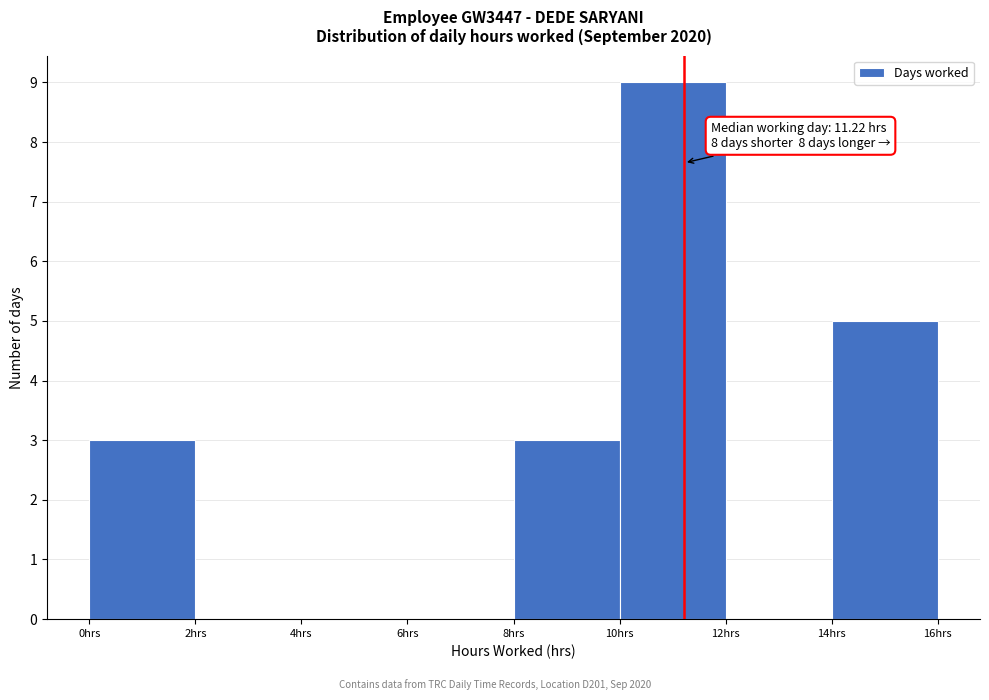

Which range on the x-axis has the tallest bar?

10 to 12